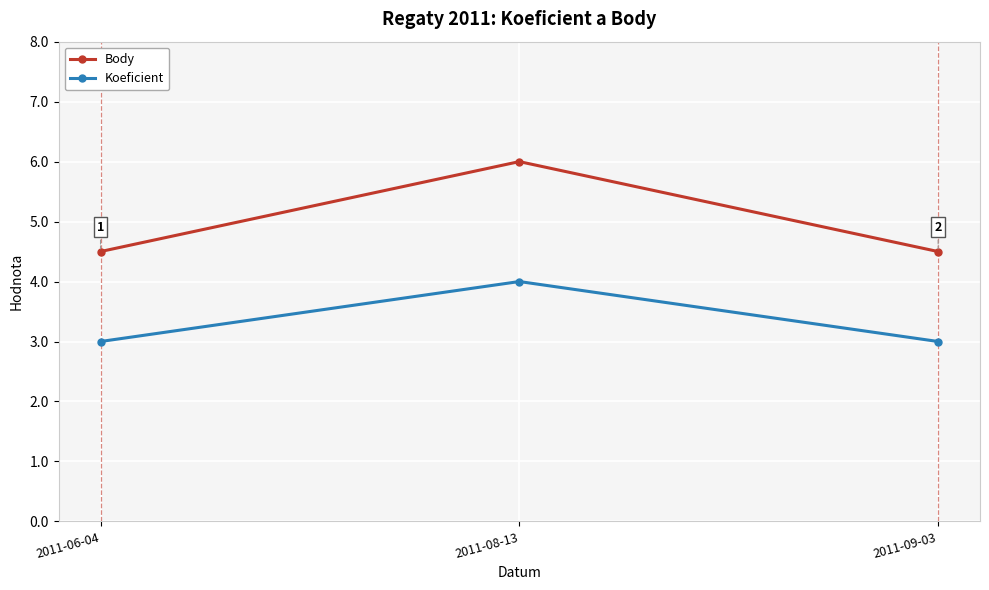

What is the sum of all Koeficient values?

10.0